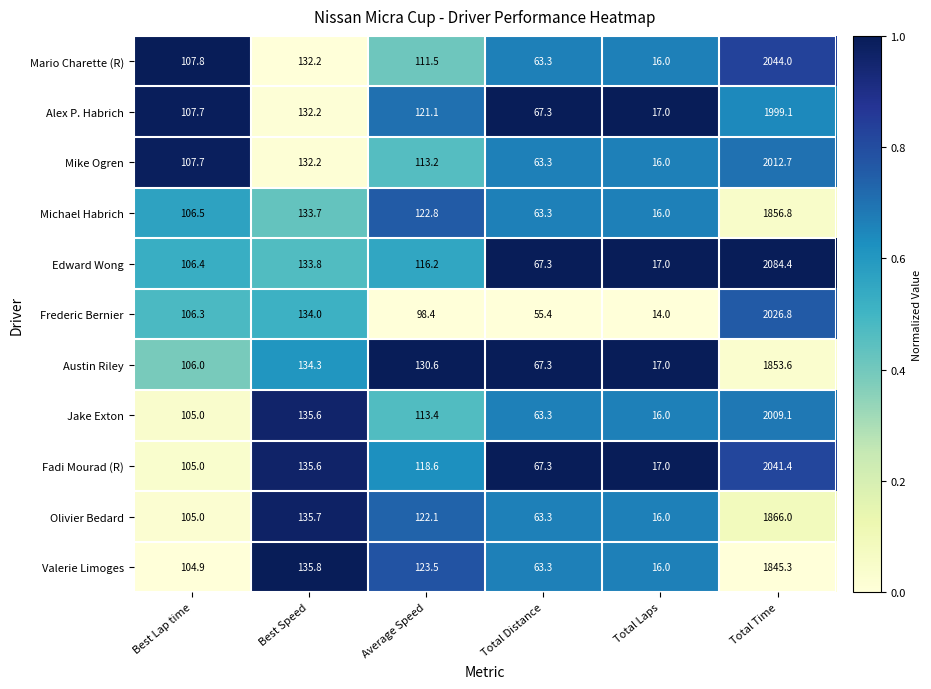

What is the difference between the maximum and second lowest values in the Austin Riley series?

1786.3